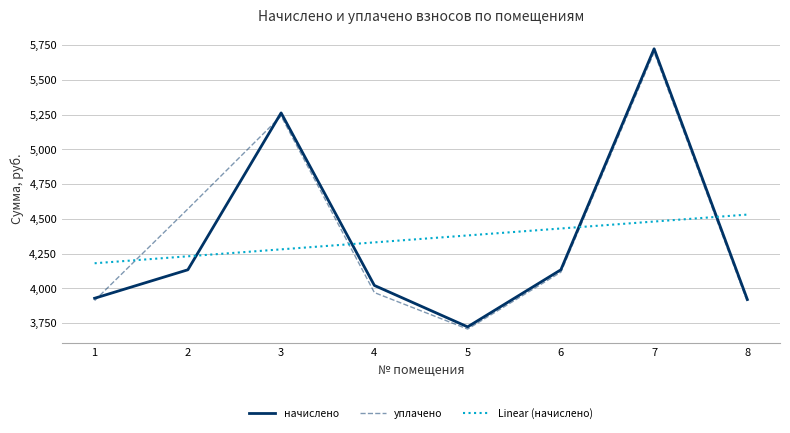

What is the minimum value for Linear (начислено)?

4181.1